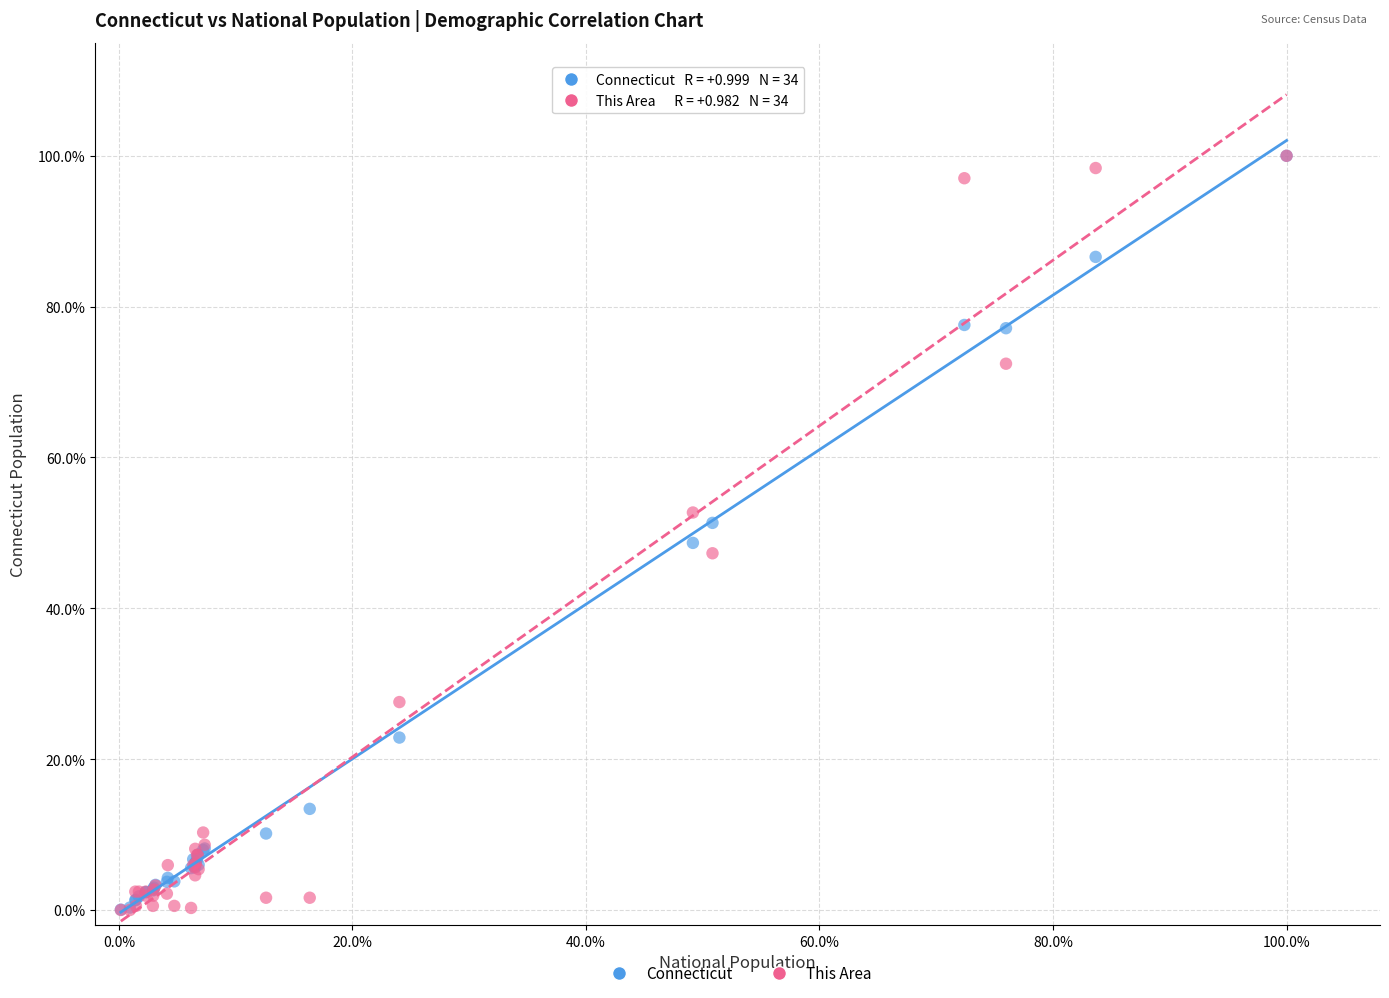

Which series has the largest Y range (max minus min)?

This Area